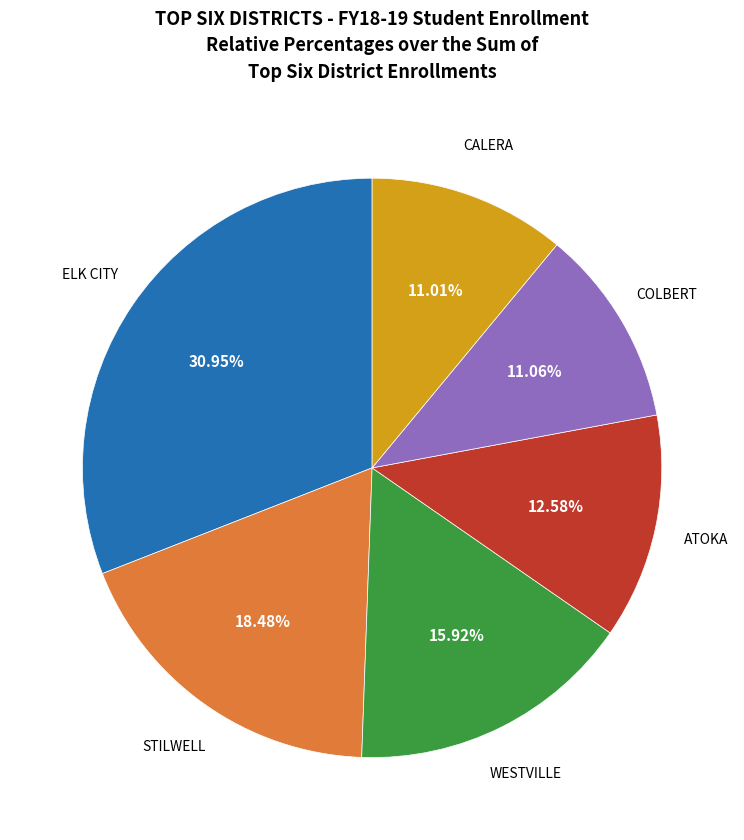

Does any single category account for the majority?

No